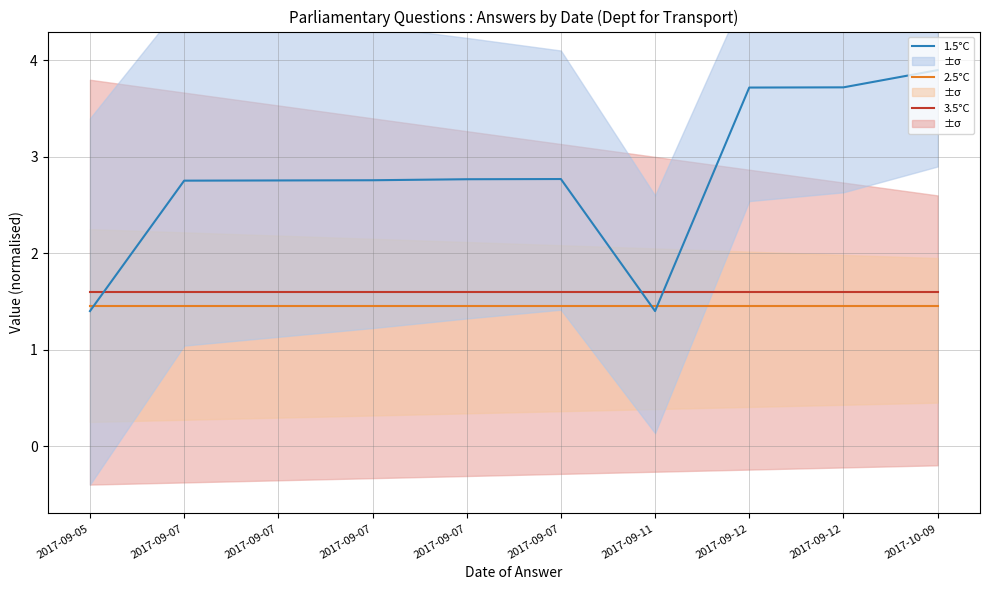

True or false: 1.5°C has a value of 6.5 at 2017-10-09.

False